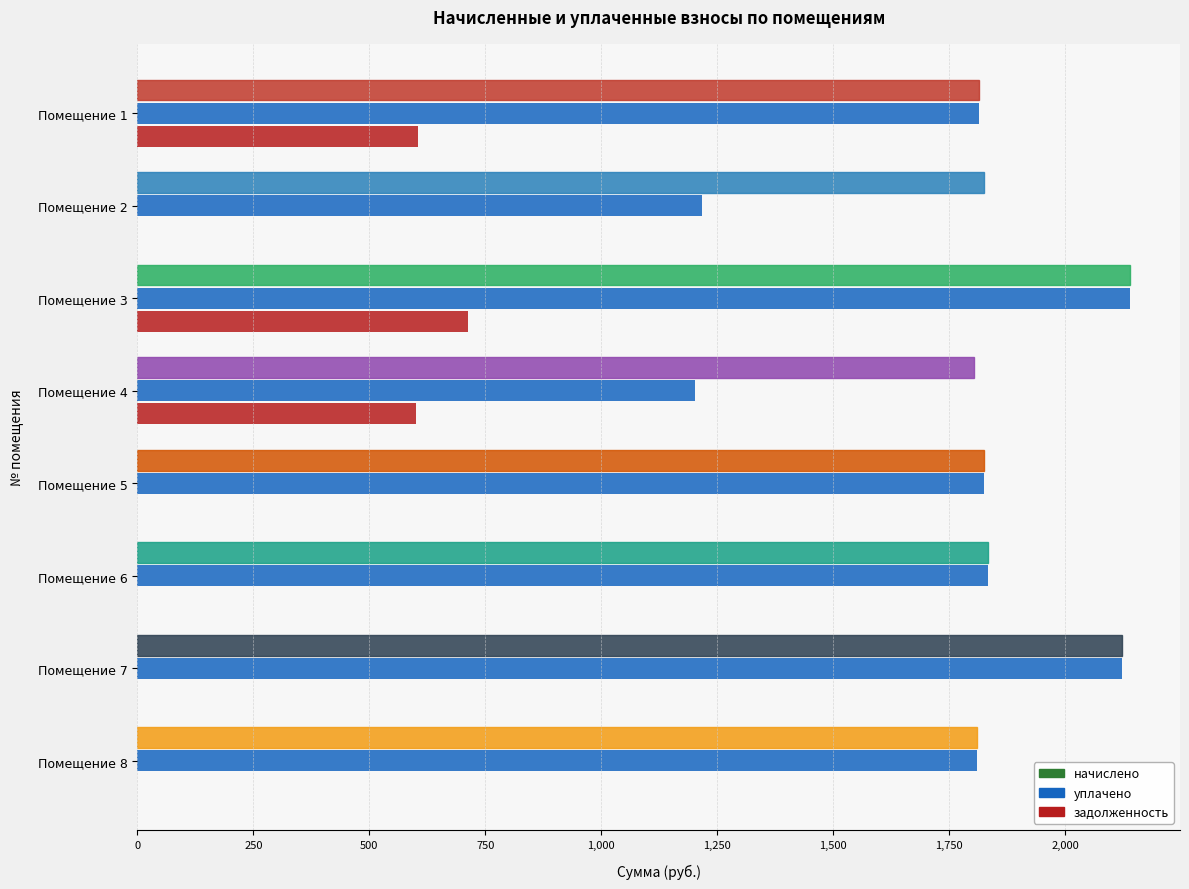

Which series has the largest range (max minus min)?

уплачено